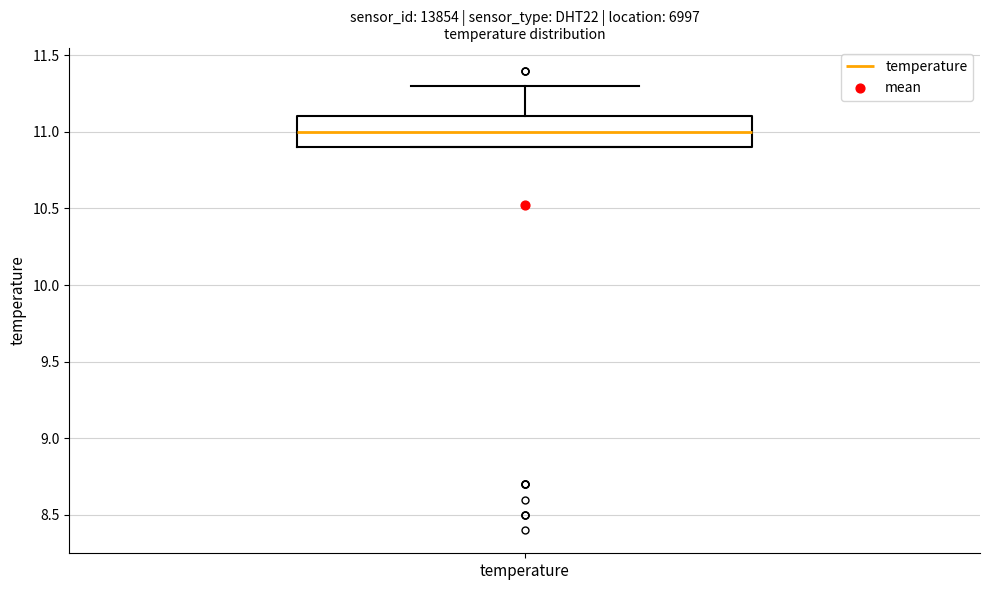

Read this box plot against the y-axis: the position of the median line, the range covered by the box, and the ends of both whiskers. The values are not printed on the chart, so give them approximately, as read against the axis.

median 11.0, box 10.9 to 11.1, whiskers 10.9 to 11.3